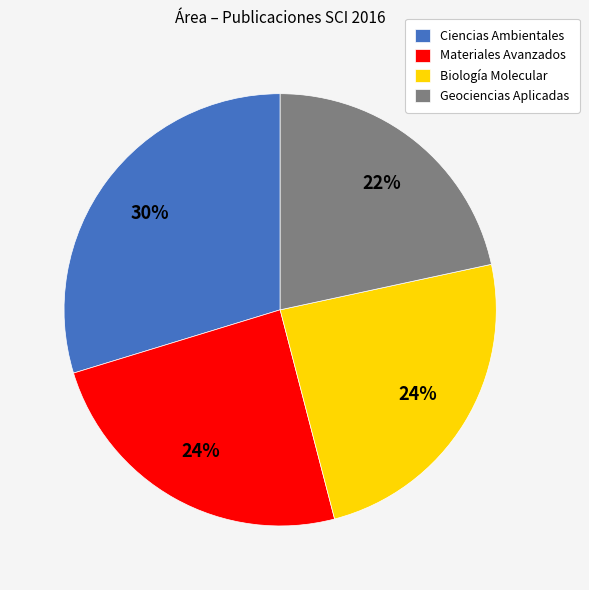

Is the sum of Geociencias Aplicadas and Biología Molecular greater than half?

No